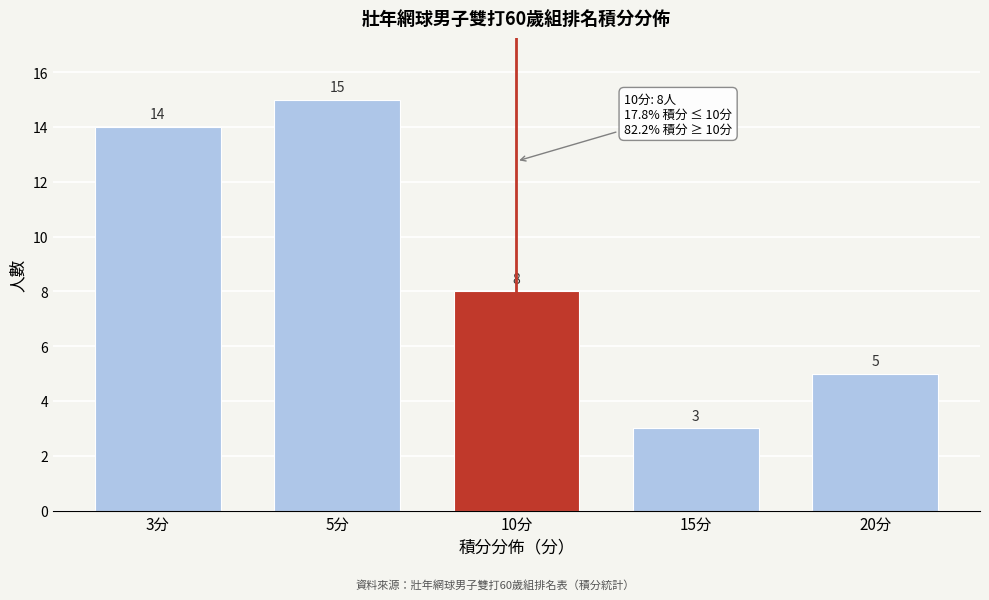

Reading right to left, extract all data points from this chart.

5	3	8	15	14